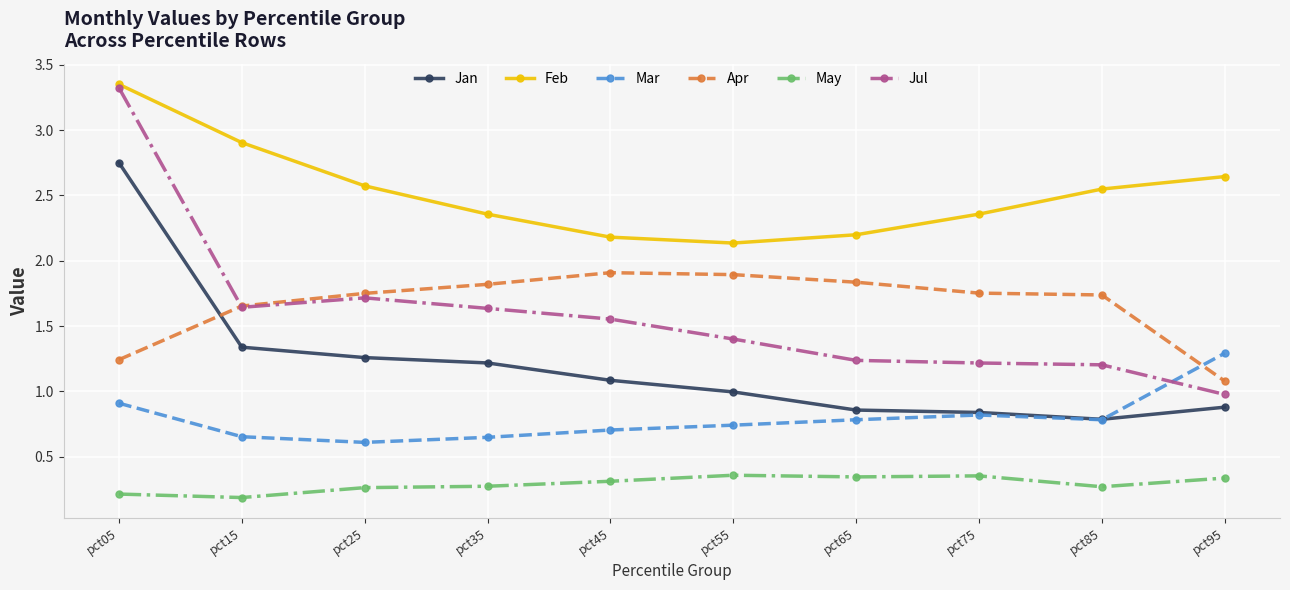

Is it true that Feb equals 2.6 at pct95?

True